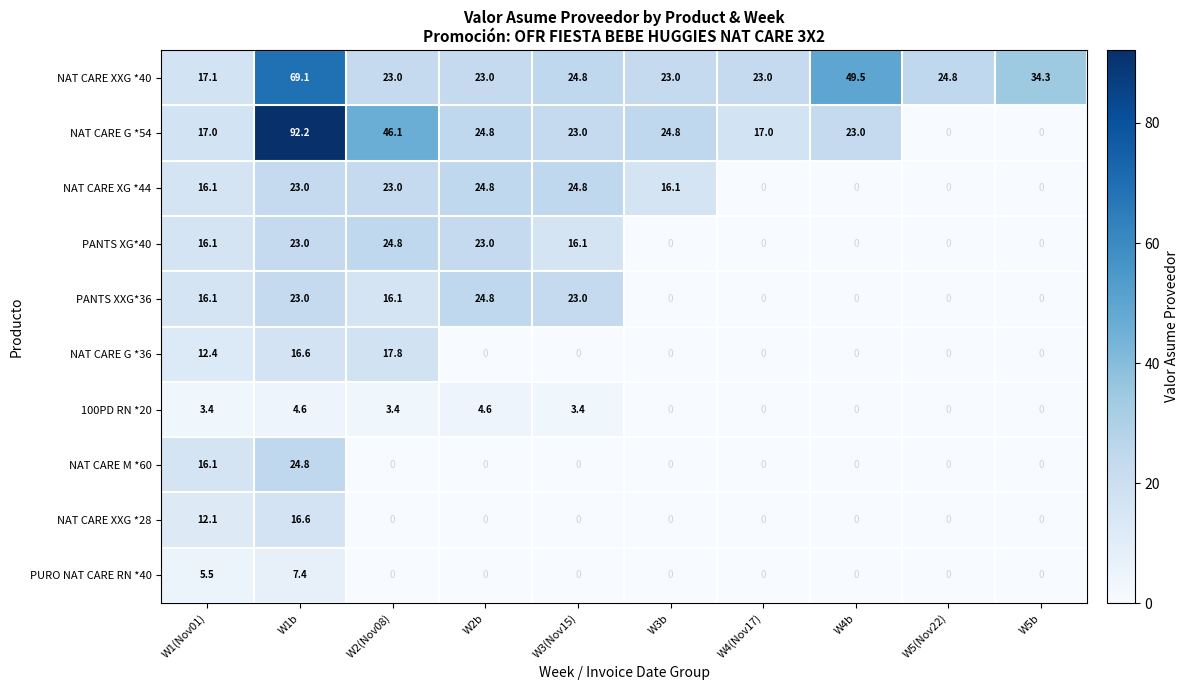

Count the number of data series in this chart.

10